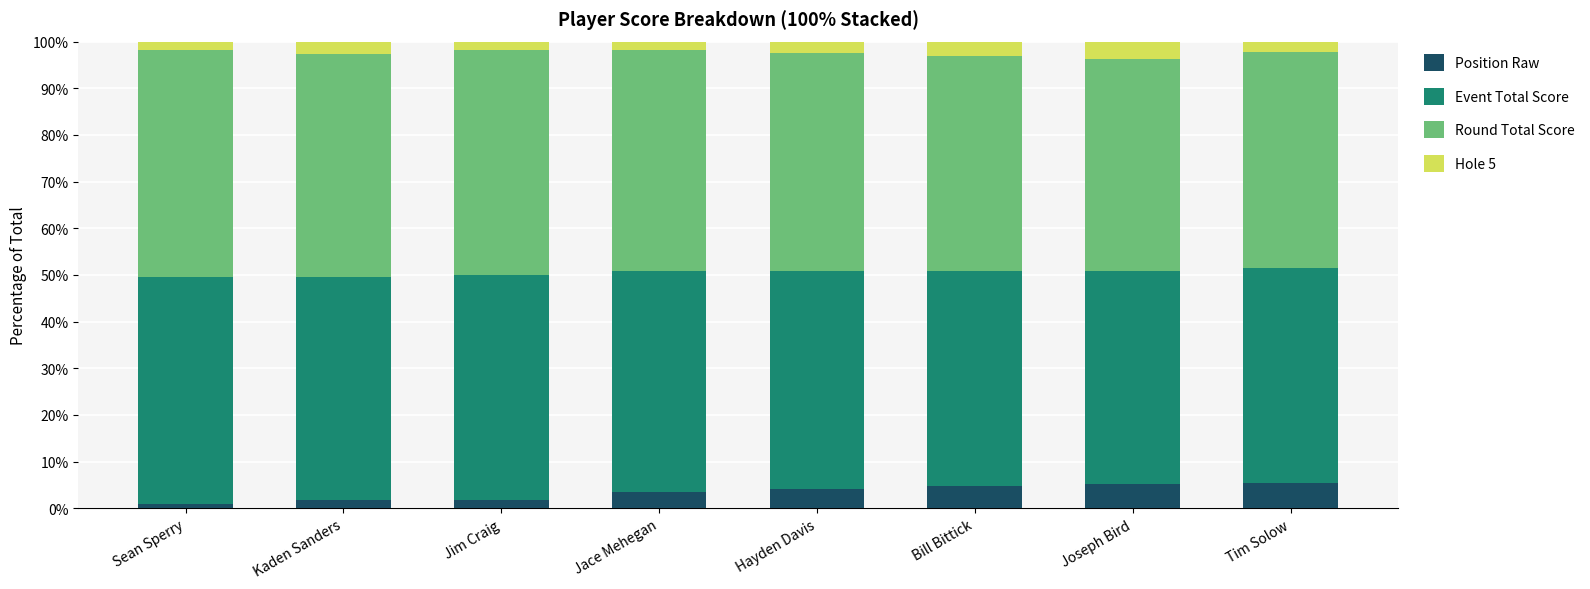

What is the difference between the second highest and second lowest values in the Position Raw series?

3.5